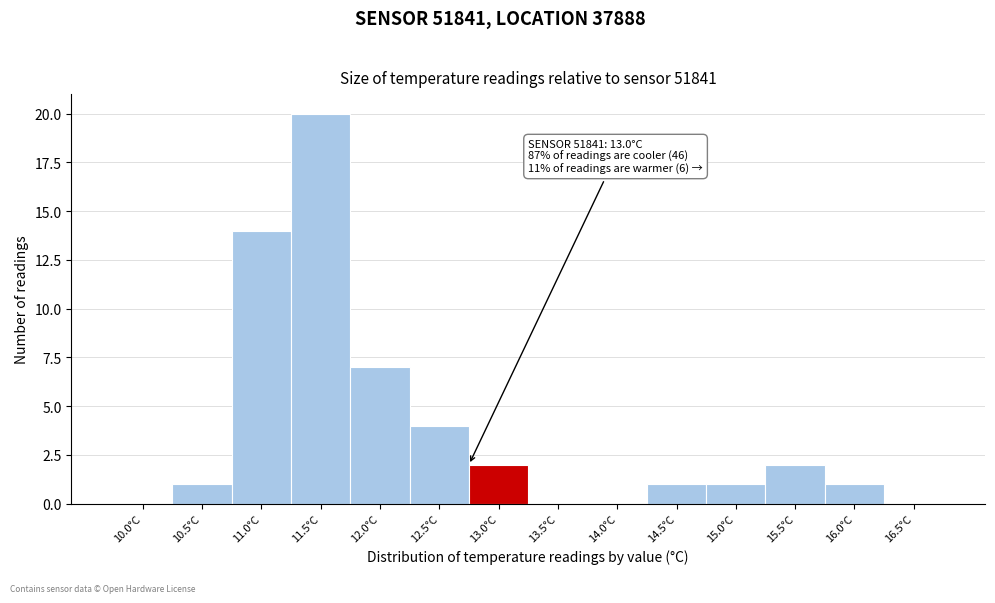

Reading left to right, what are all the values shown in this chart?

10.0°C=0	10.5°C=1	11.0°C=14	11.5°C=20	12.0°C=7	12.5°C=4	13.0°C=2	13.5°C=0	14.0°C=0	14.5°C=1	15.0°C=1	15.5°C=2	16.0°C=1	16.5°C=0